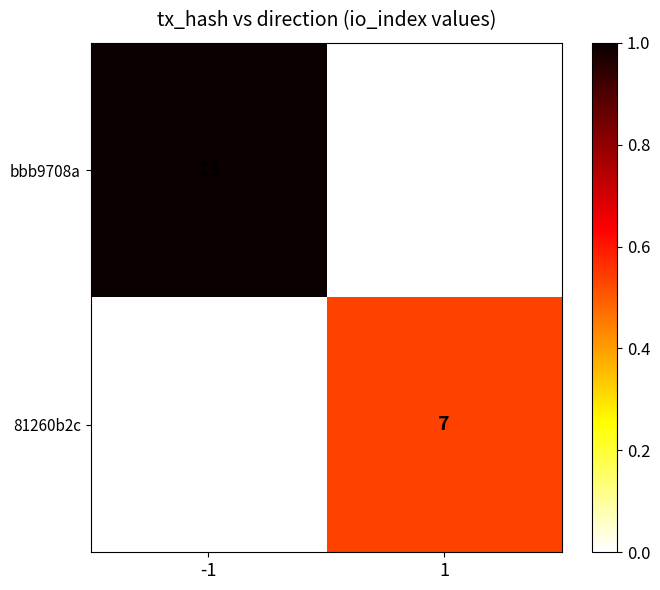

Is it true that bbb9708a equals 13 at -1?

True